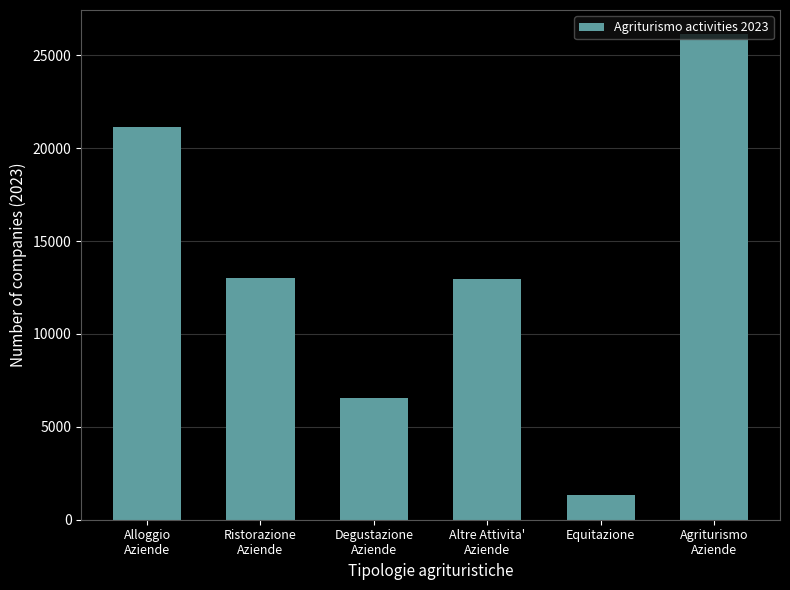

Which category has the highest value across all series?

Agriturismo
Aziende